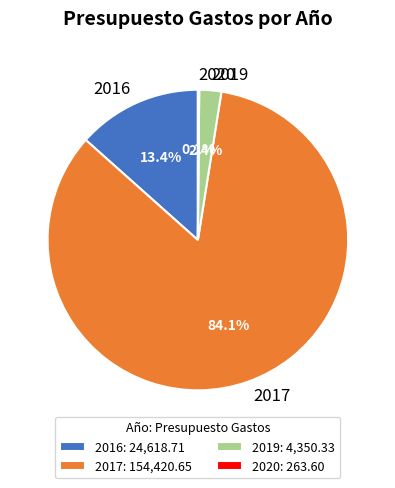

Which slice represents more than half of the pie?

2017